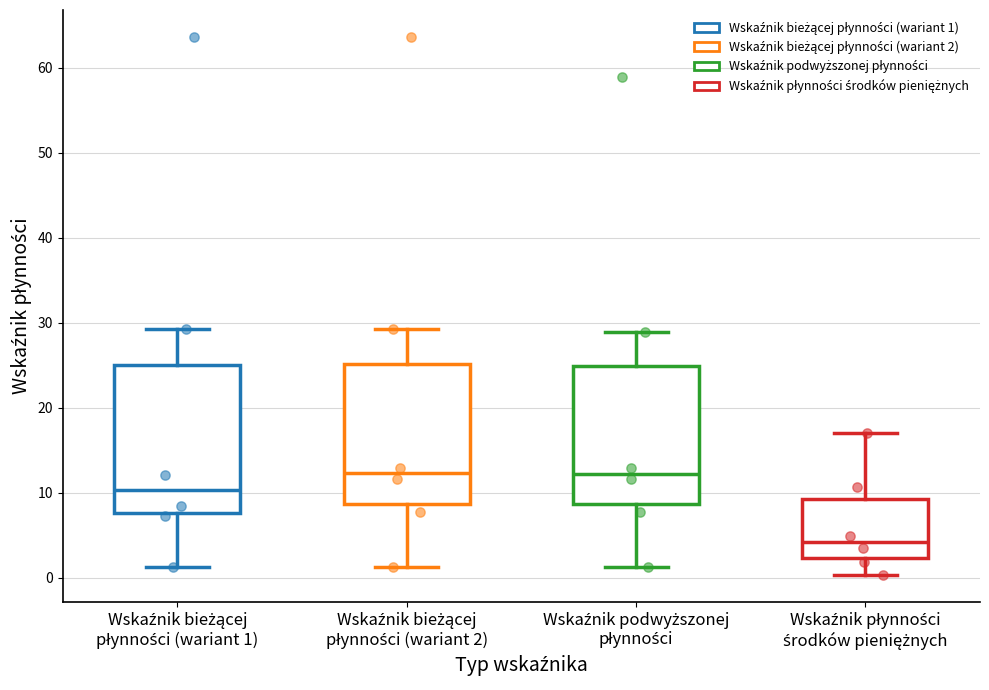

Reading left to right, read every box against the y-axis: the position of its median line, the range the box covers, and the ends of its whiskers. The values are not printed on the chart, so give them approximately, as read against the axis.

Wskaźnik bieżącej płynności (wariant 1): median 10, box 8 to 25, whiskers 1 to 29
Wskaźnik bieżącej płynności (wariant 2): median 12, box 9 to 25, whiskers 1 to 29
Wskaźnik podwyższonej płynności: median 12, box 9 to 25, whiskers 1 to 29
Wskaźnik płynności środków pieniężnych: median 4, box 2 to 9, whiskers 0 to 17